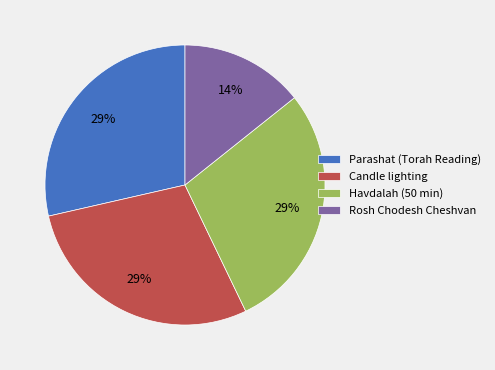

Does Candle lighting represent more than half of the total?

No